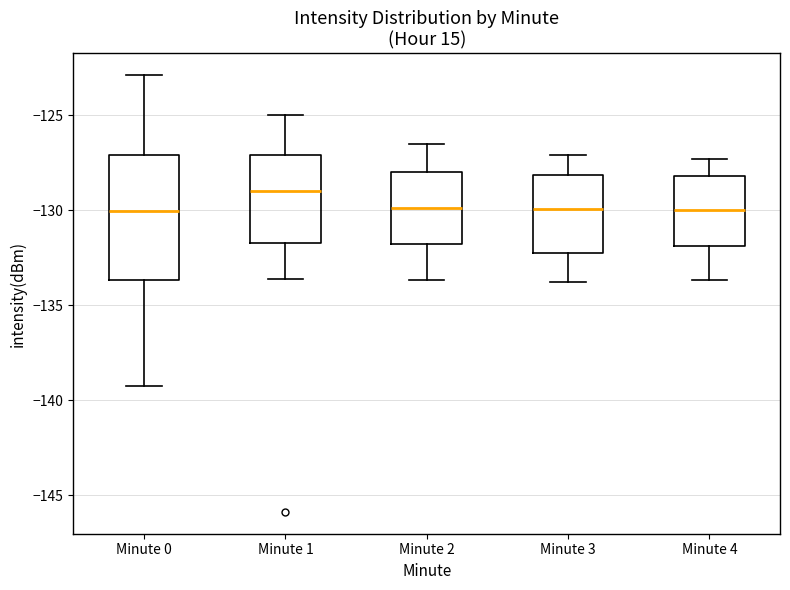

Which box is the tallest, from its lower edge to its upper edge?

Minute 0